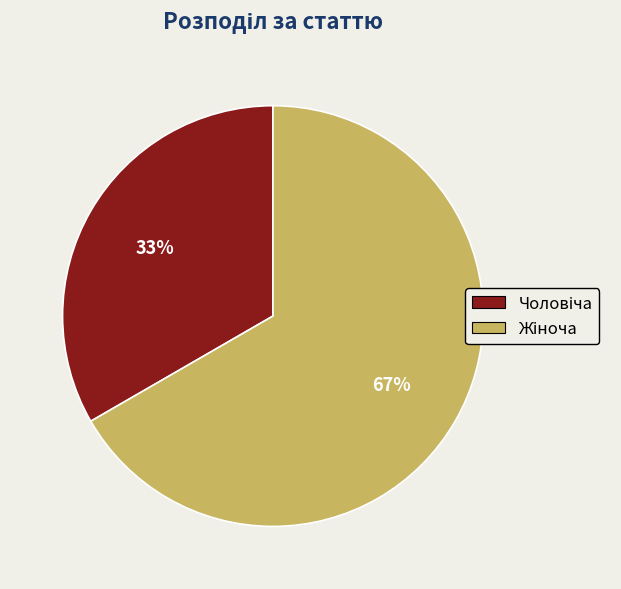

Is there a majority slice in this chart?

Yes